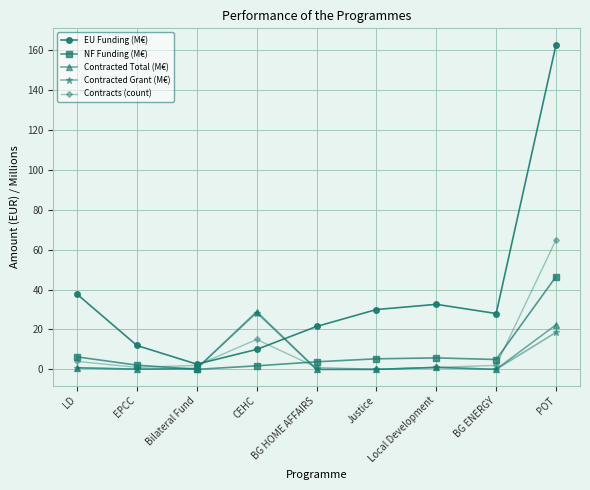

What is the label of the 7th point from the left?

Local Development